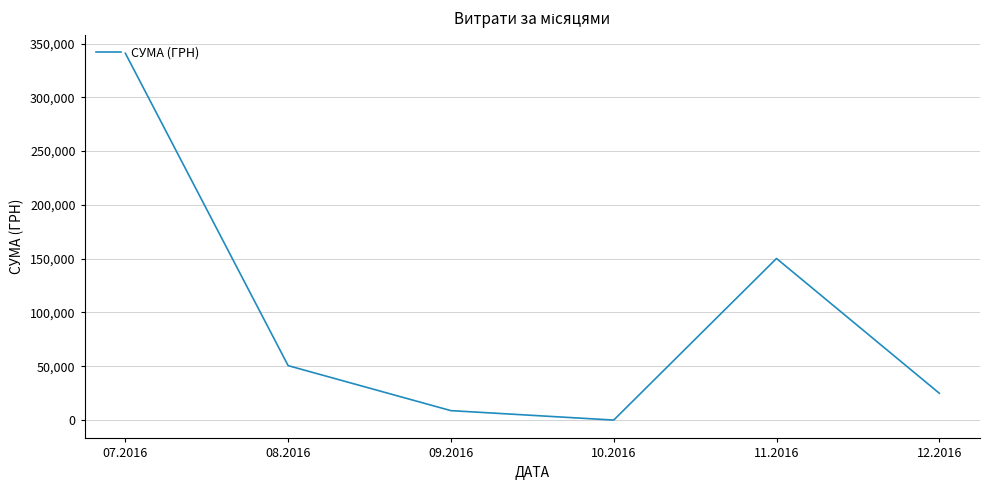

What is the change in value from 07.2016 to 10.2016?

-340987.1